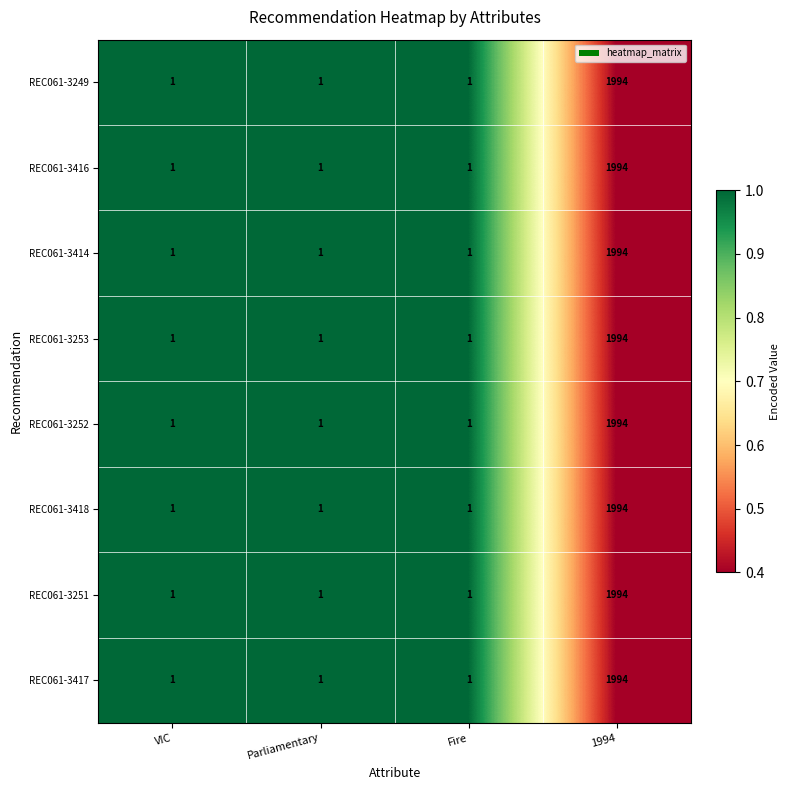

Is it true that REC061-3417 equals 1 at Fire?

True